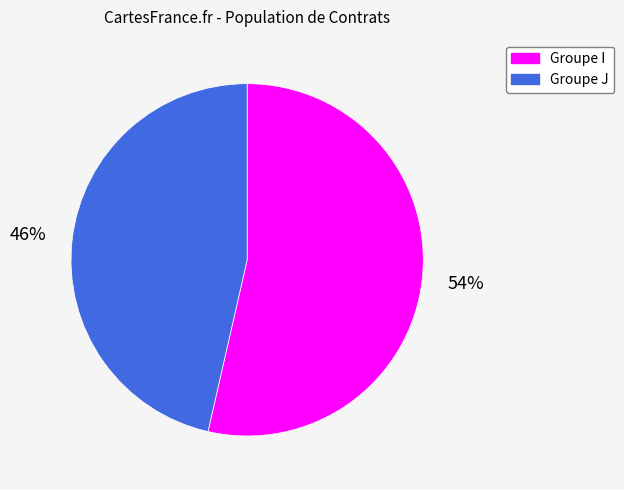

Approximately how many times larger is the value at Groupe J compared to Groupe I?

0.9